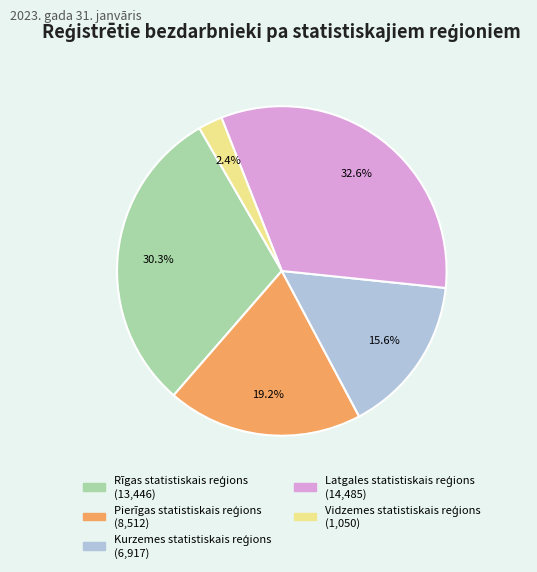

Does any single category account for the majority?

No